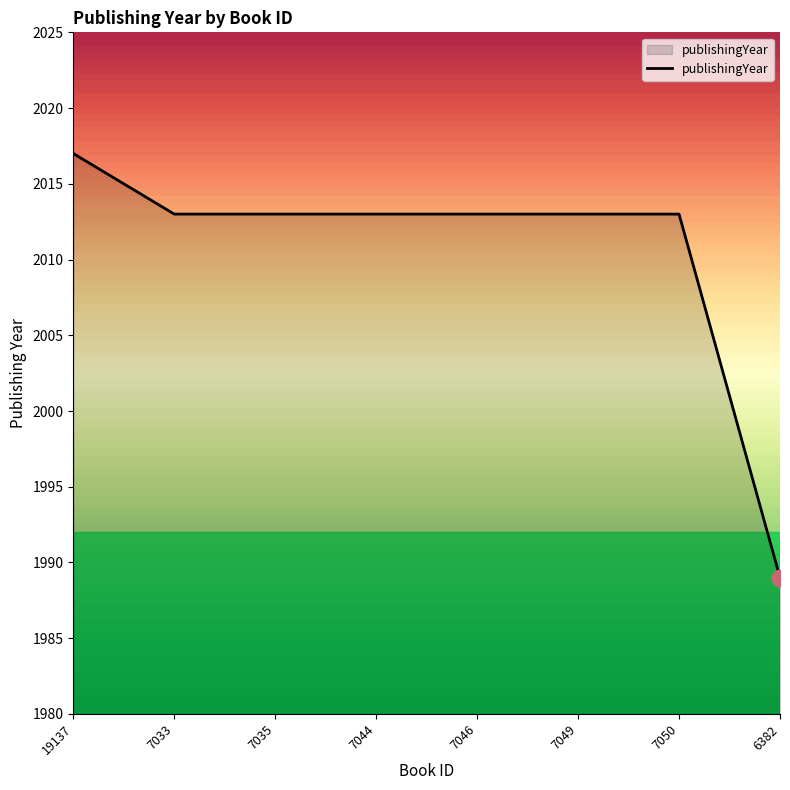

What position from the left is 7049?

6